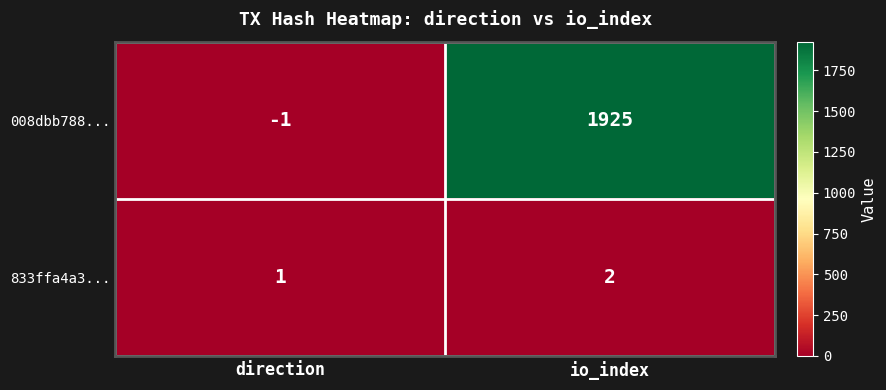

What is the minimum value shown in the chart?

-1